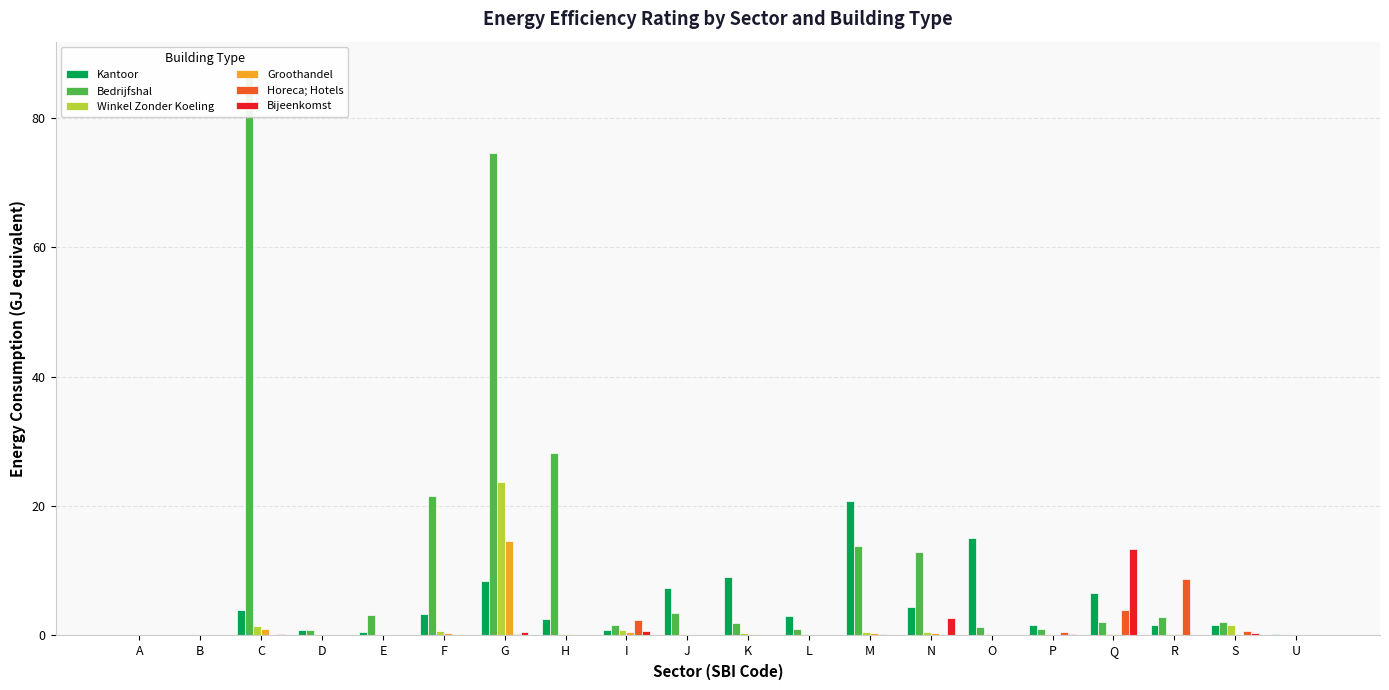

What position from the right is F?

15